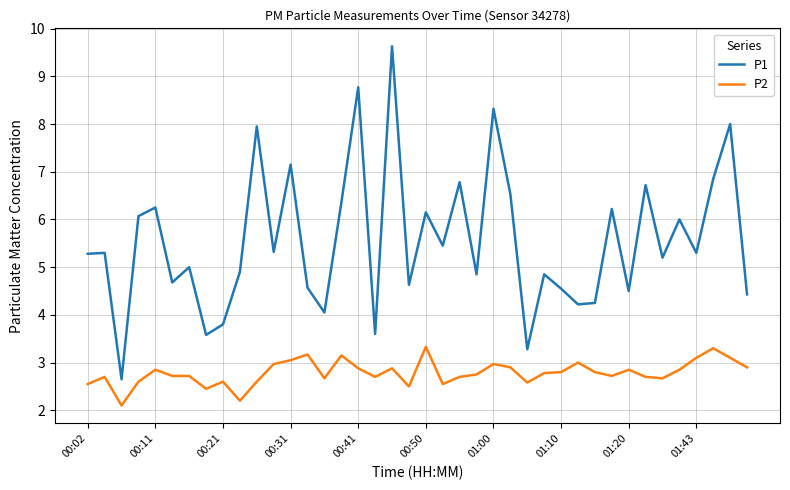

Which series has the largest total across all categories?

P1